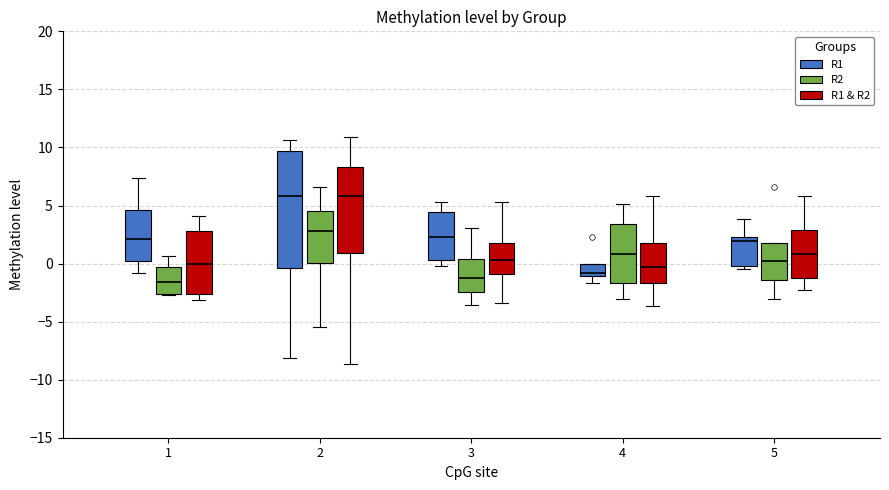

Comparing the boxes themselves (not the whiskers), which one is the tallest?

2 (R1)